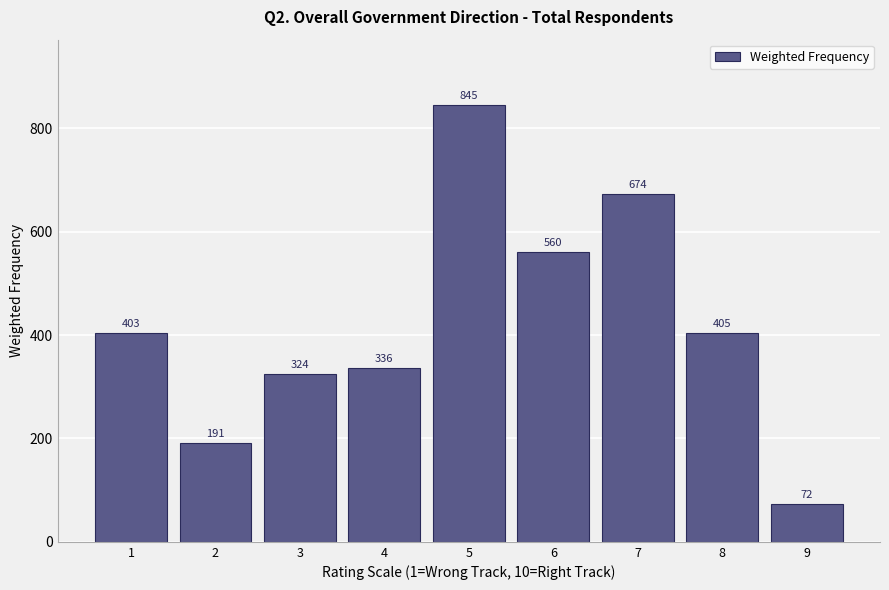

Read the value at 2.

191.0